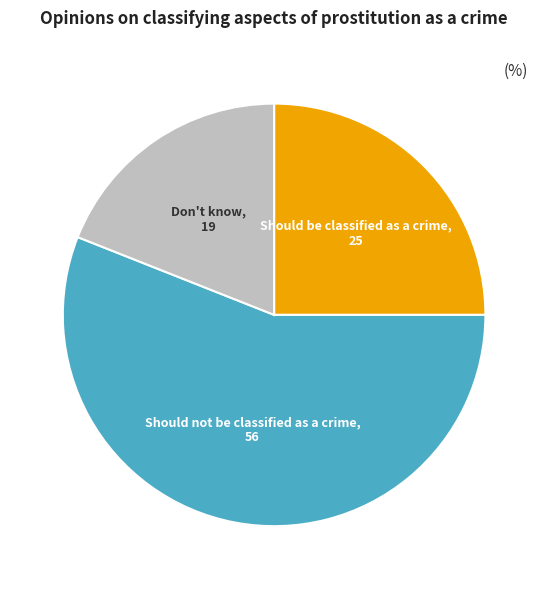

How many slices are in this pie chart?

3